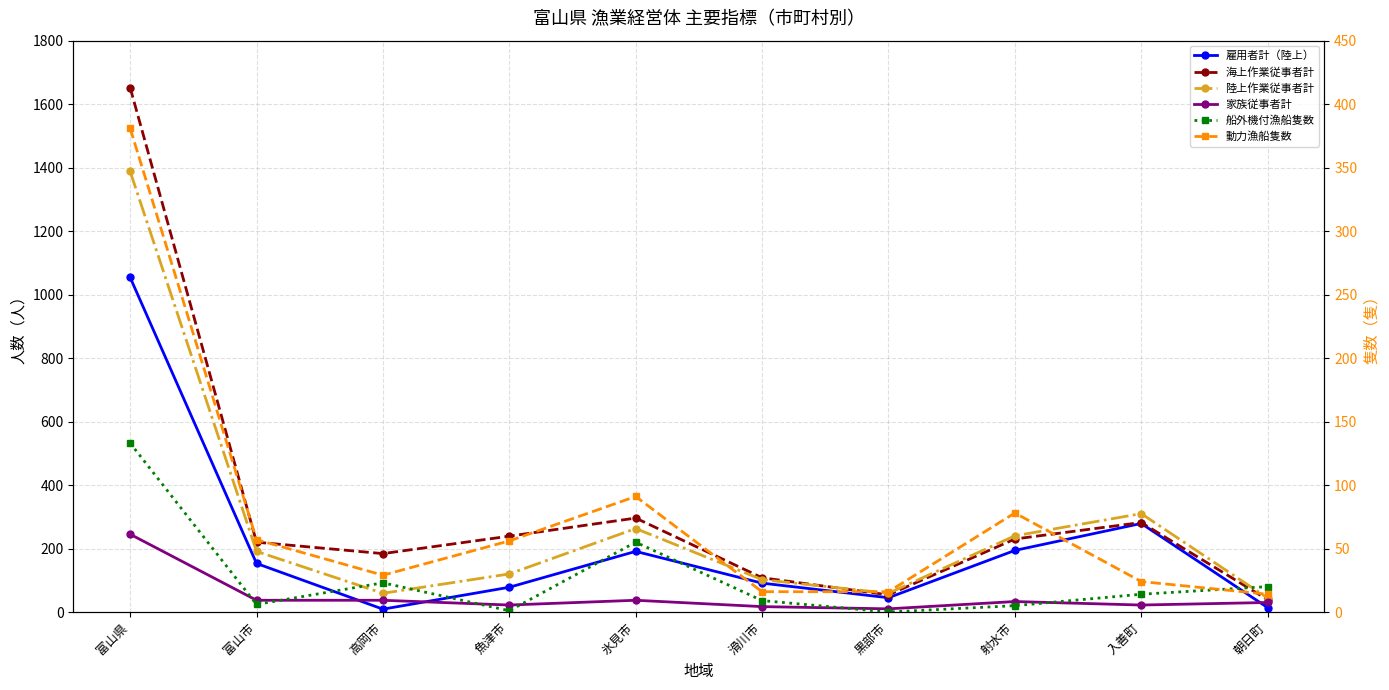

Which has a higher value, 氷見市 or 入善町?

入善町